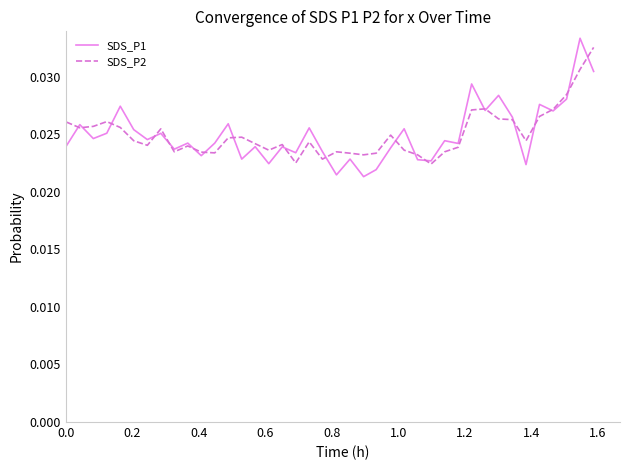

Which series has the largest range (max minus min)?

SDS_P1